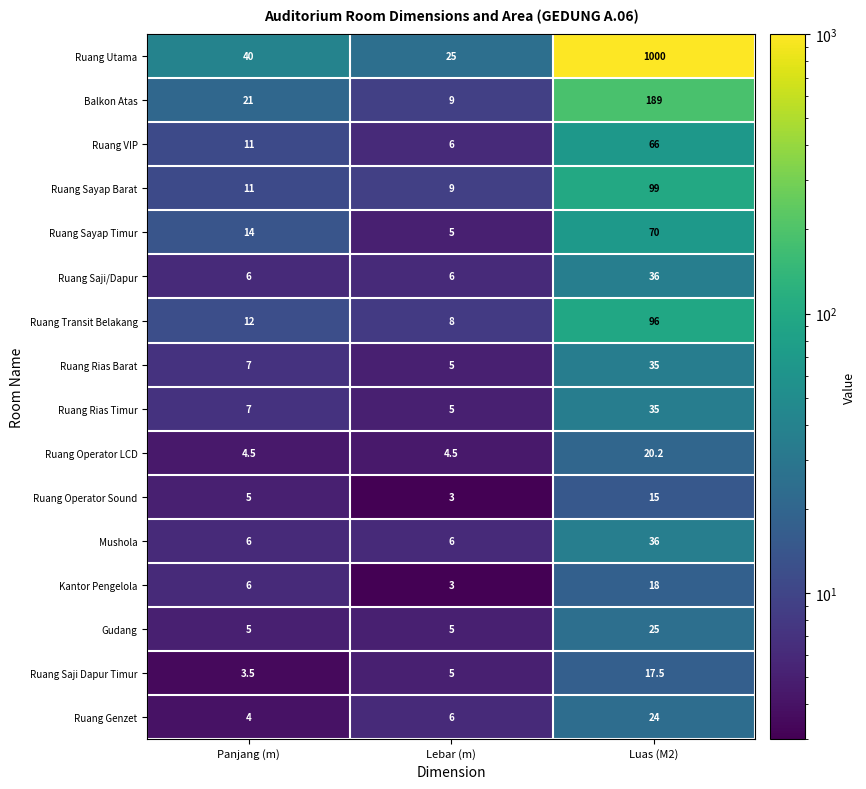

How many data points does each series have?

3